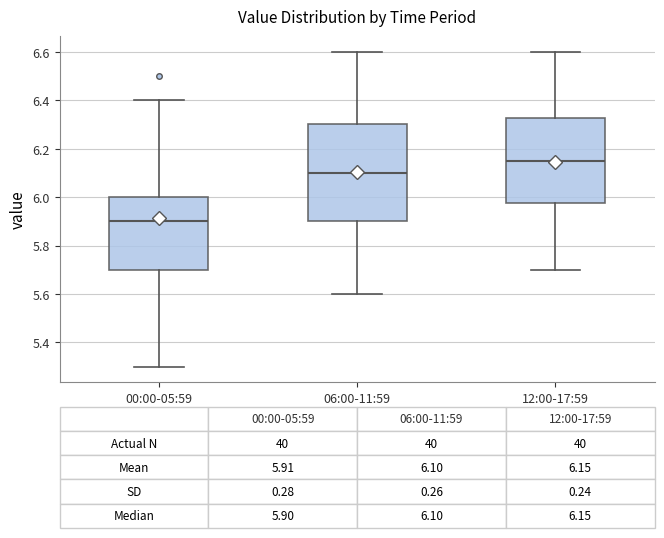

Which box has the lowest median line?

00:00-05:59